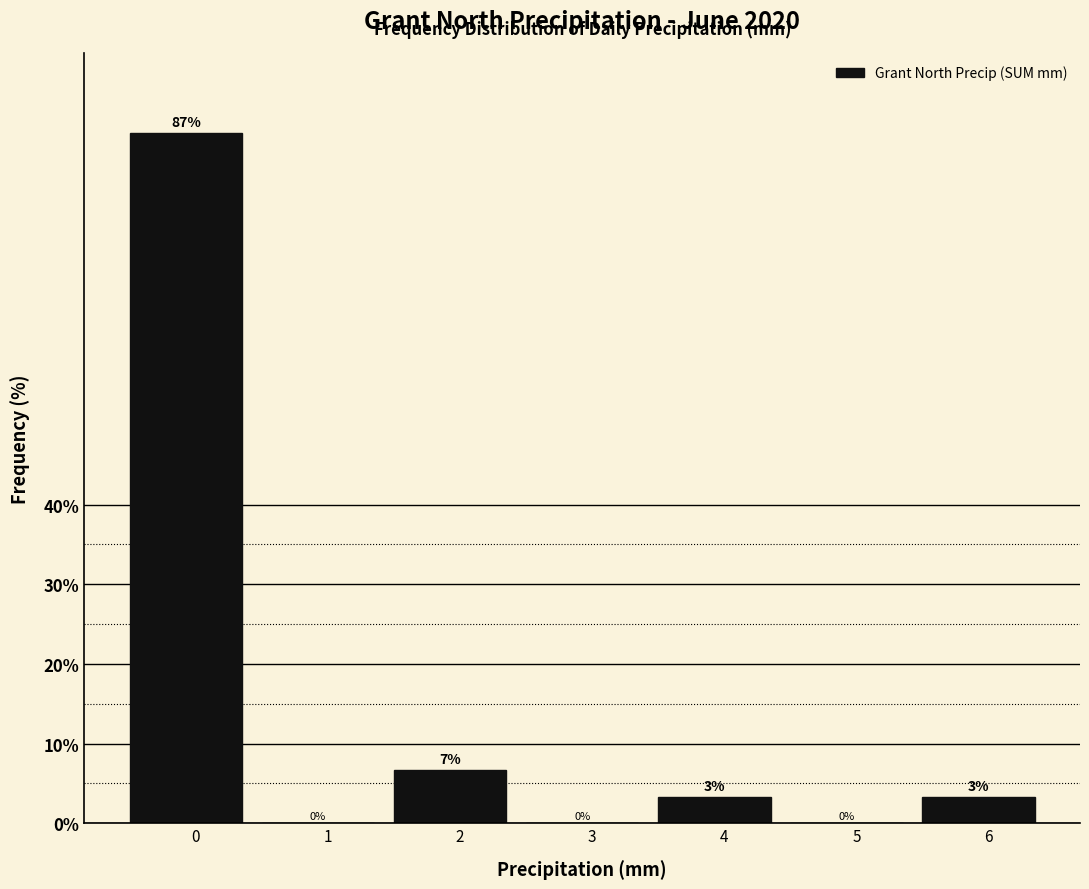

What is the sum of the values at 6 and 2?

10.0